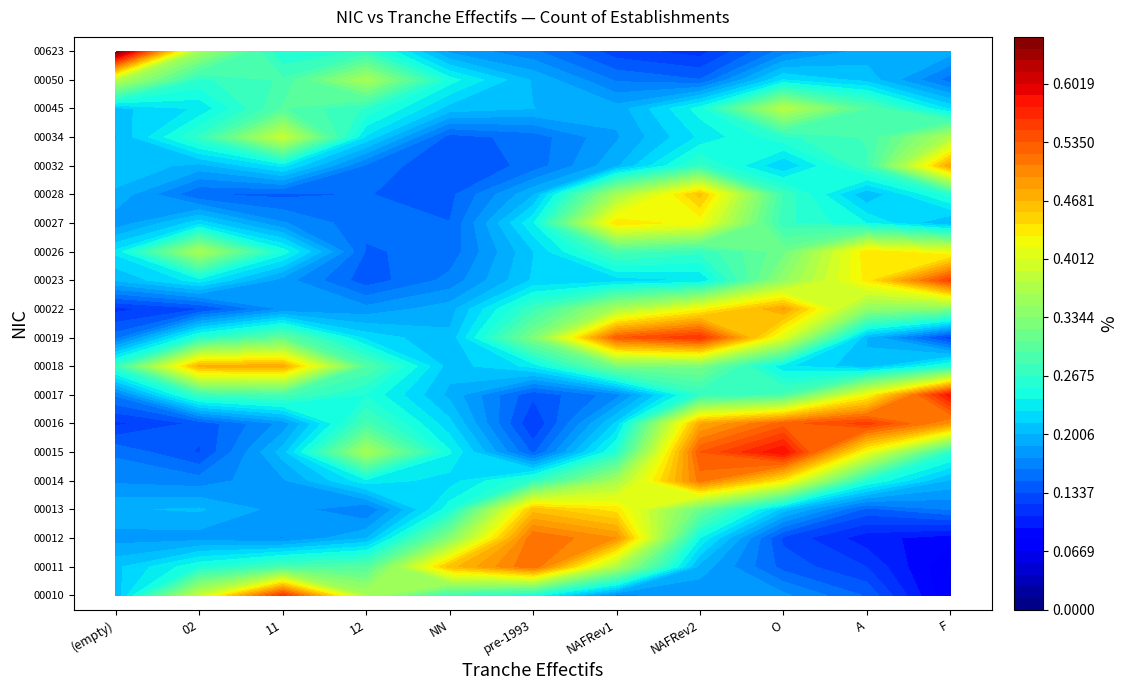

At how many categories does at least one series exceed 0?

11